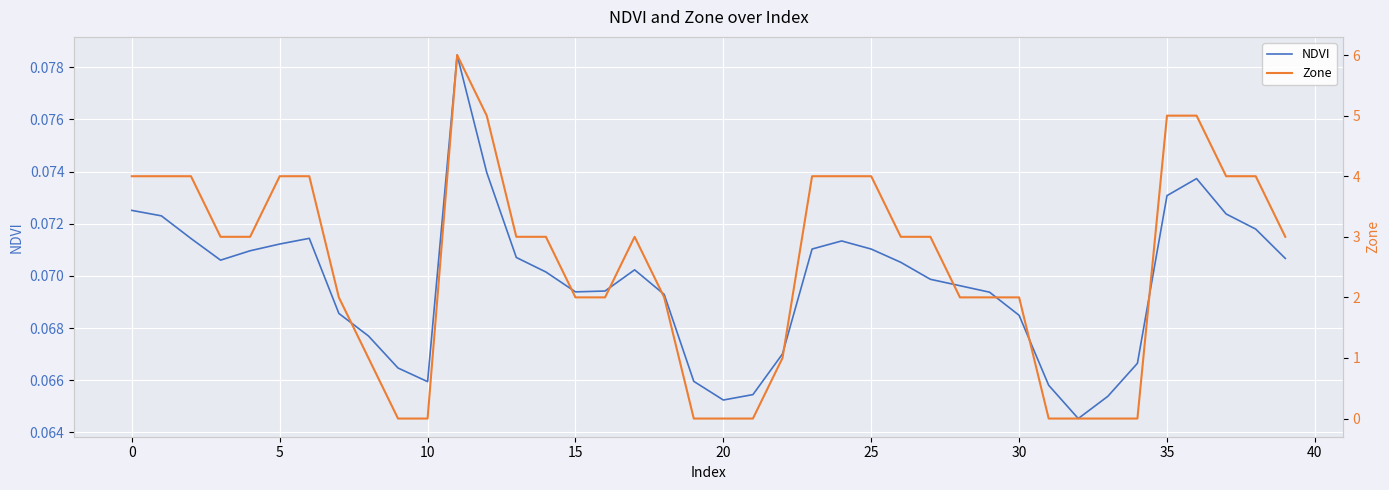

The value of Zone at 18 is 2.0. True or false?

True